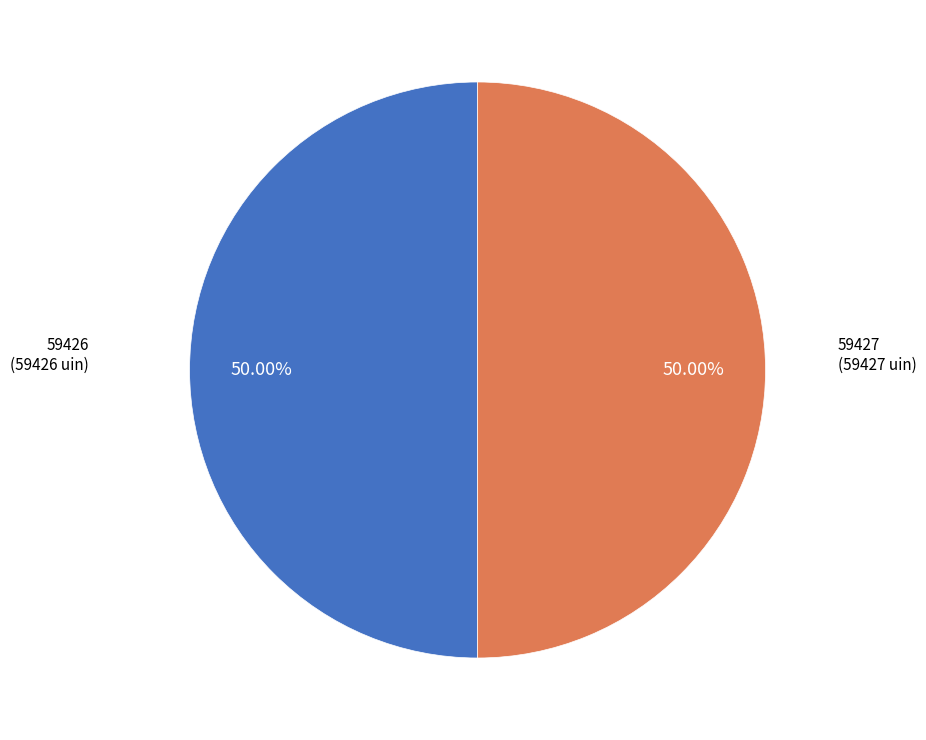

To the nearest percent, what portion does 59427 represent?

50%